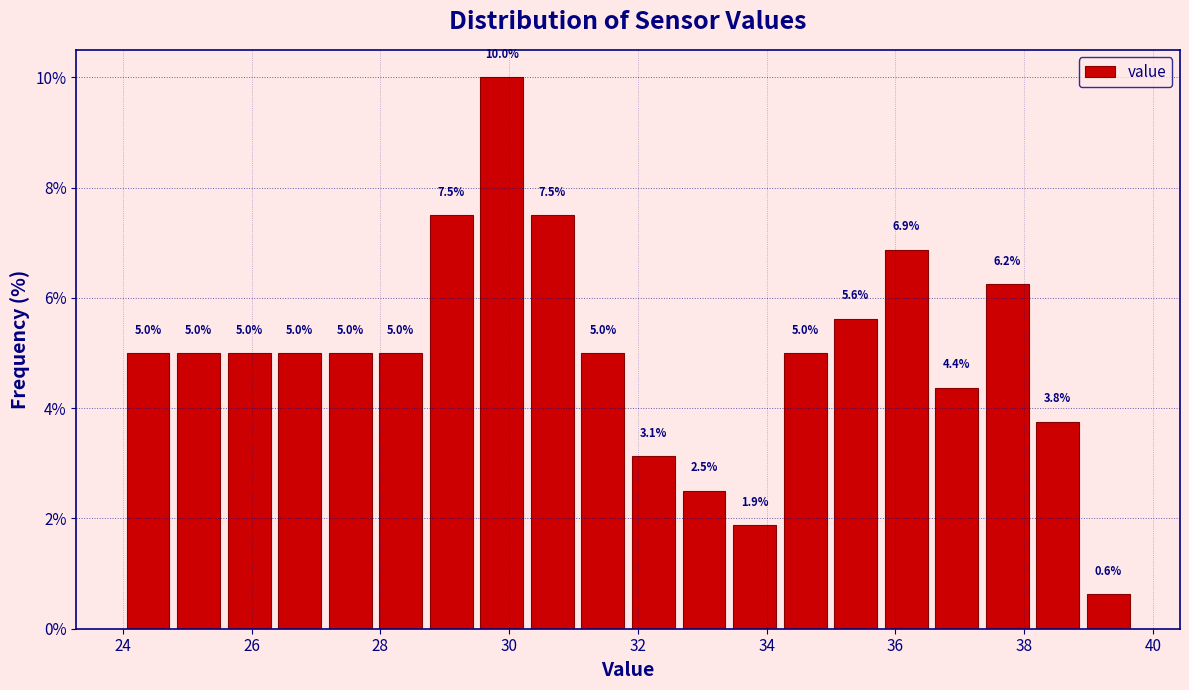

Around what value on the x-axis is the tallest bar? Give the approximate position of its centre, as read against the axis.

29.8